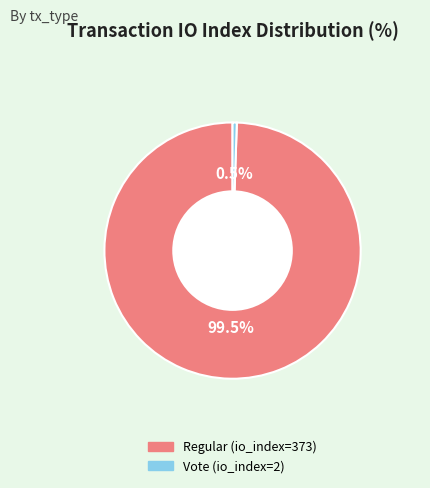

What percentage do Regular (io_index=373) and Vote (io_index=2) together represent?

100.0%